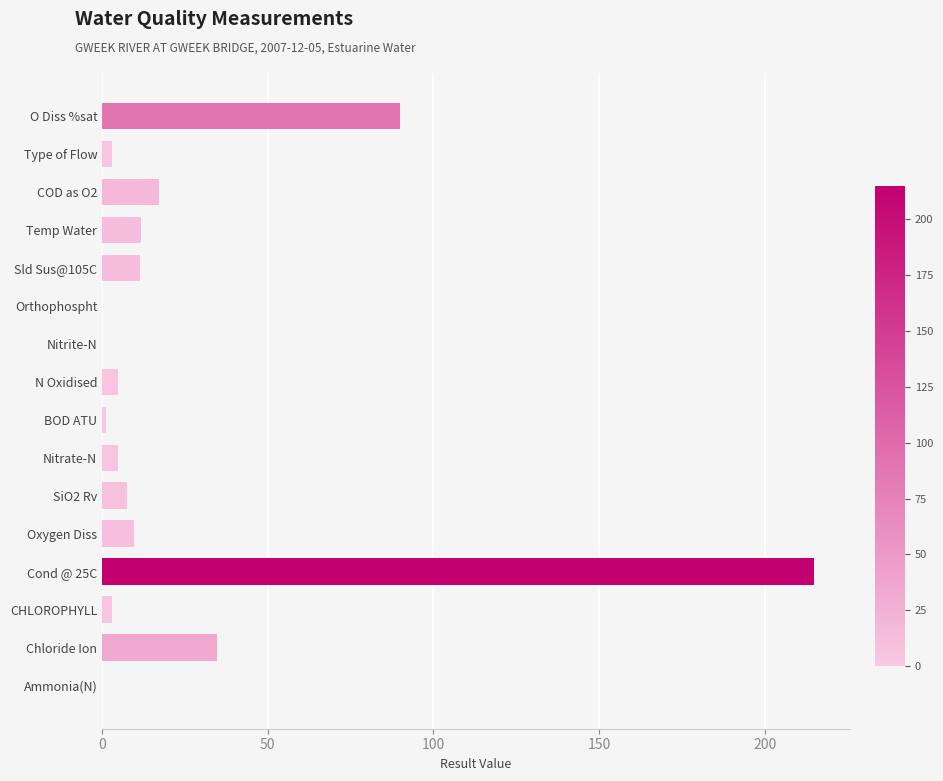

Is it true that the value at Oxygen Diss is 9.7?

True